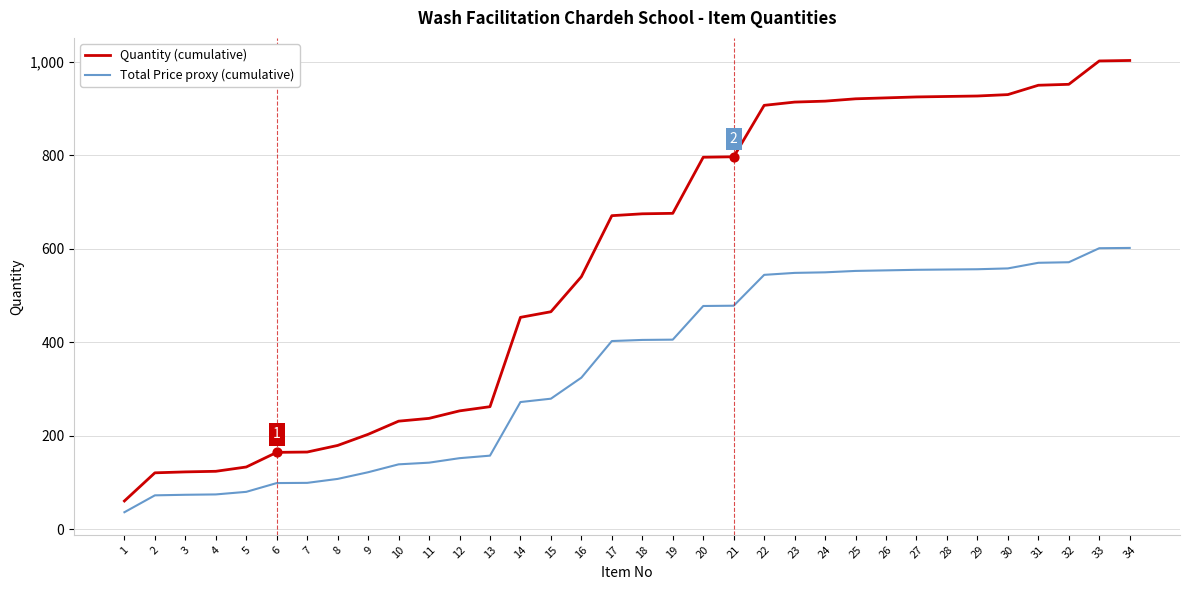

Which series has the largest total across all categories?

Quantity (cumulative)